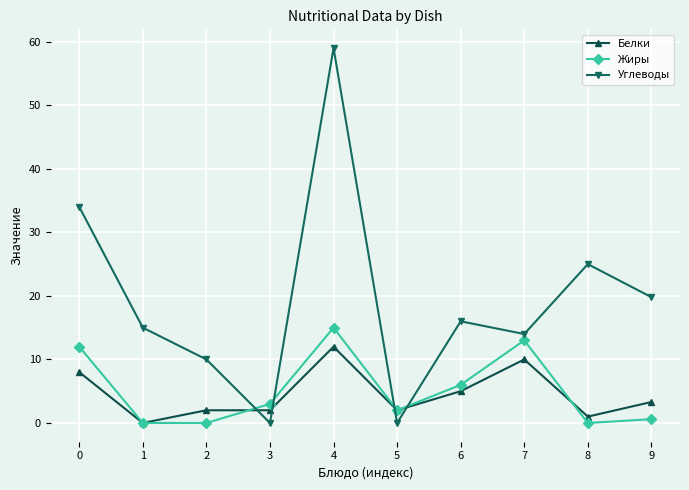

What is the maximum value shown in the chart?

59.0